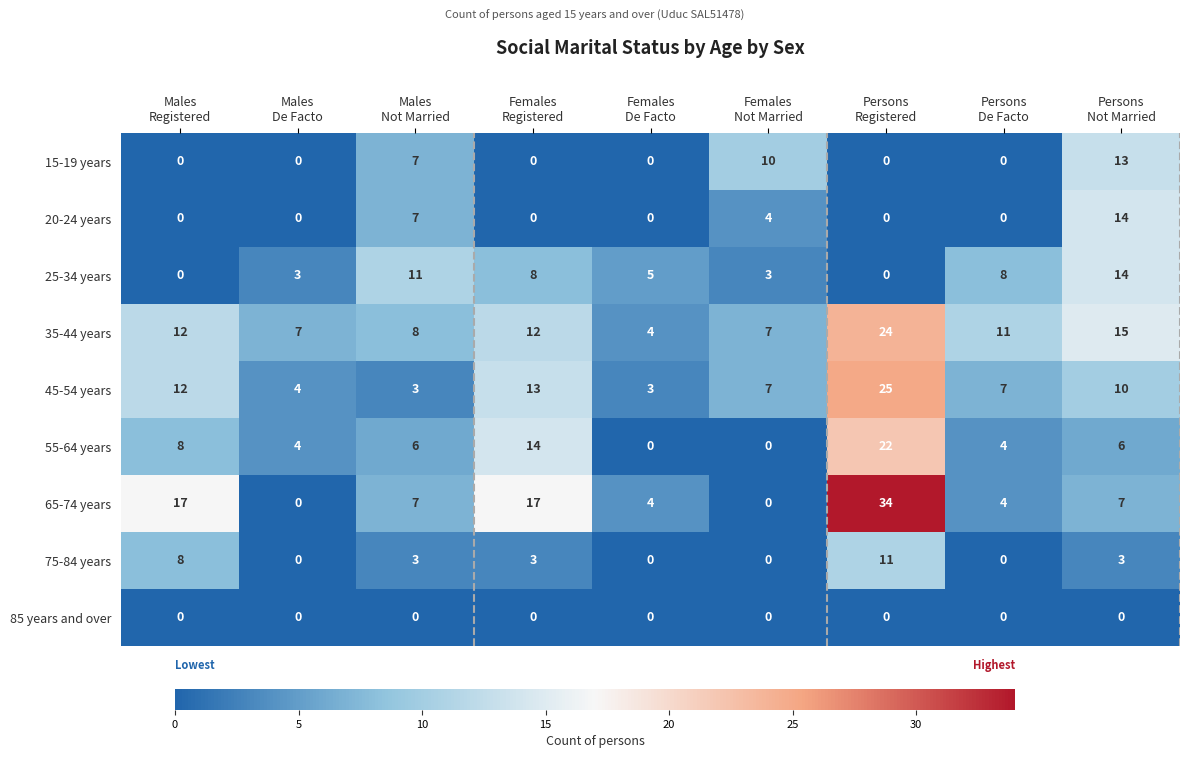

Which series has the largest range (max minus min)?

65-74 years